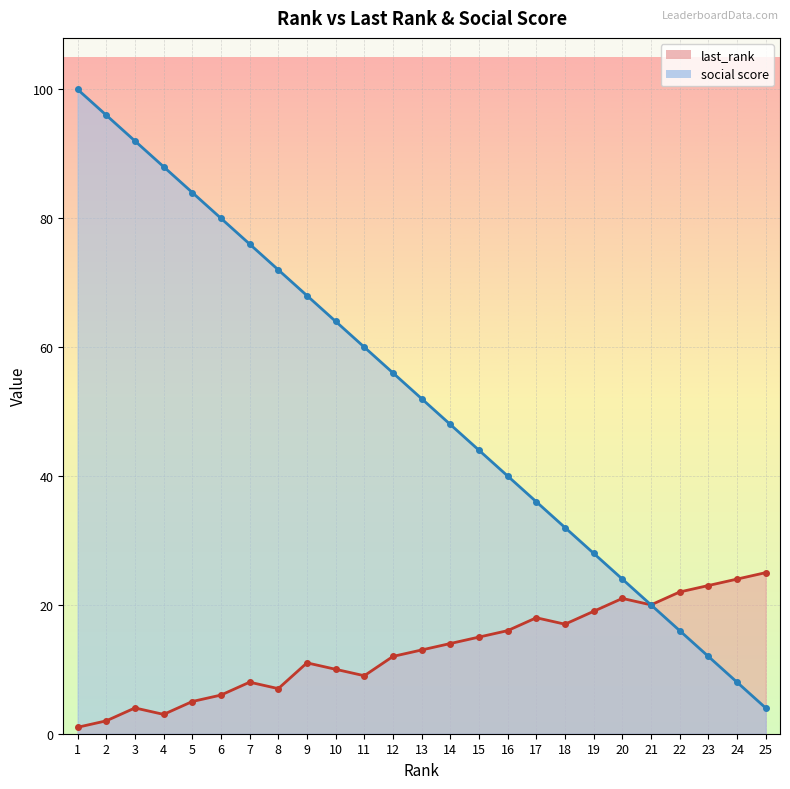

What is the total value across all series at 5?

89